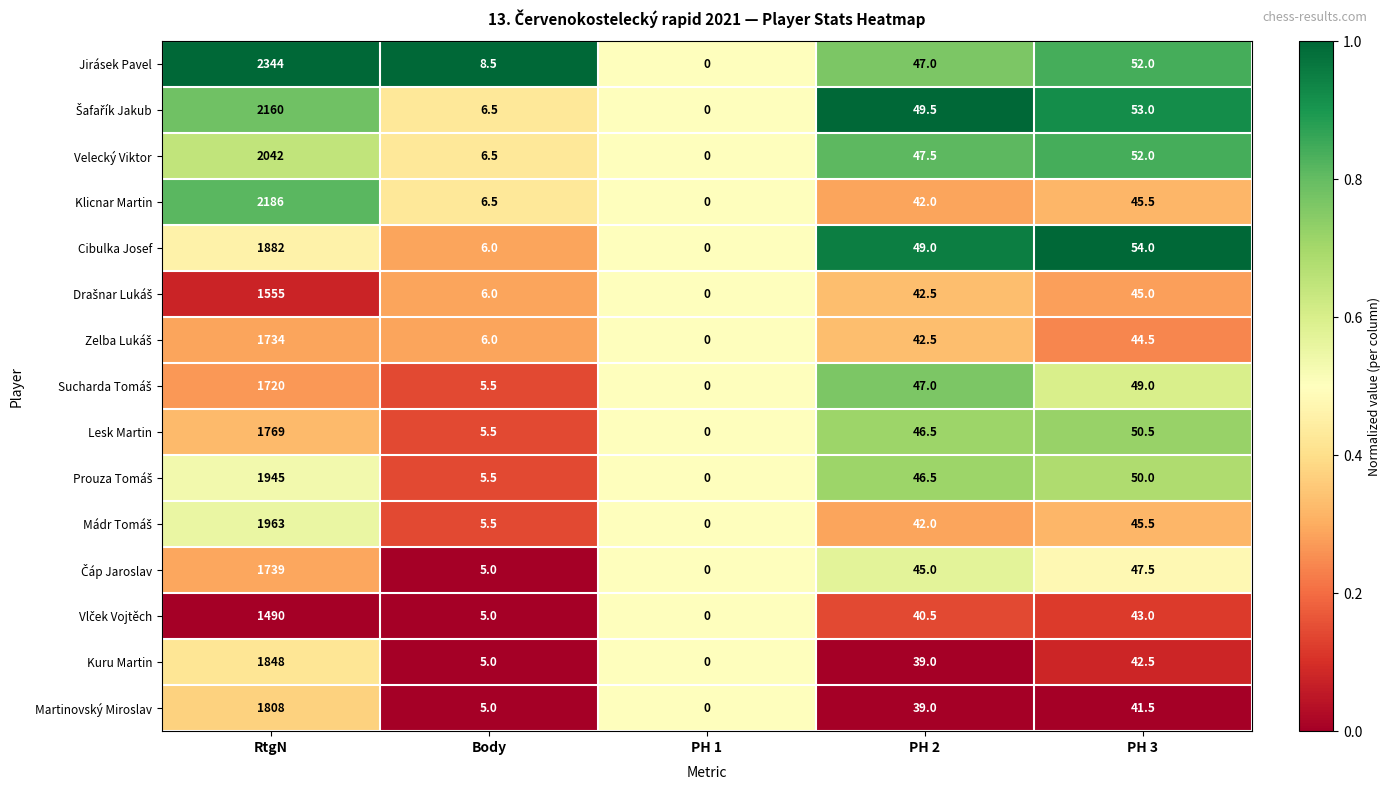

At which category is the sum across all series the highest?

RtgN